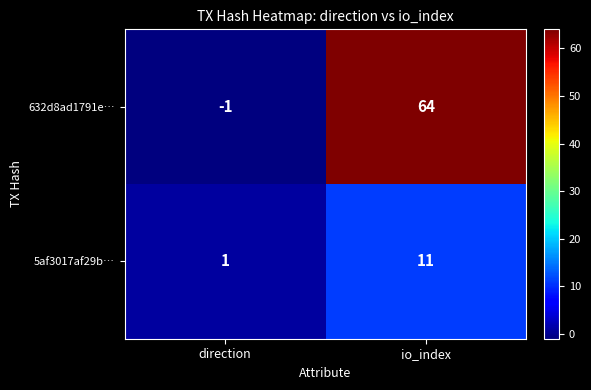

What is the sum of all 632d8ad1791e… values?

63